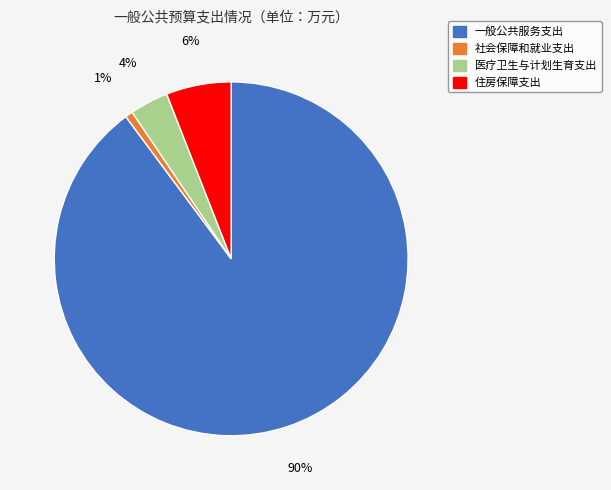

What percentage is the 社会保障和就业支出 slice, to the nearest percent?

1%